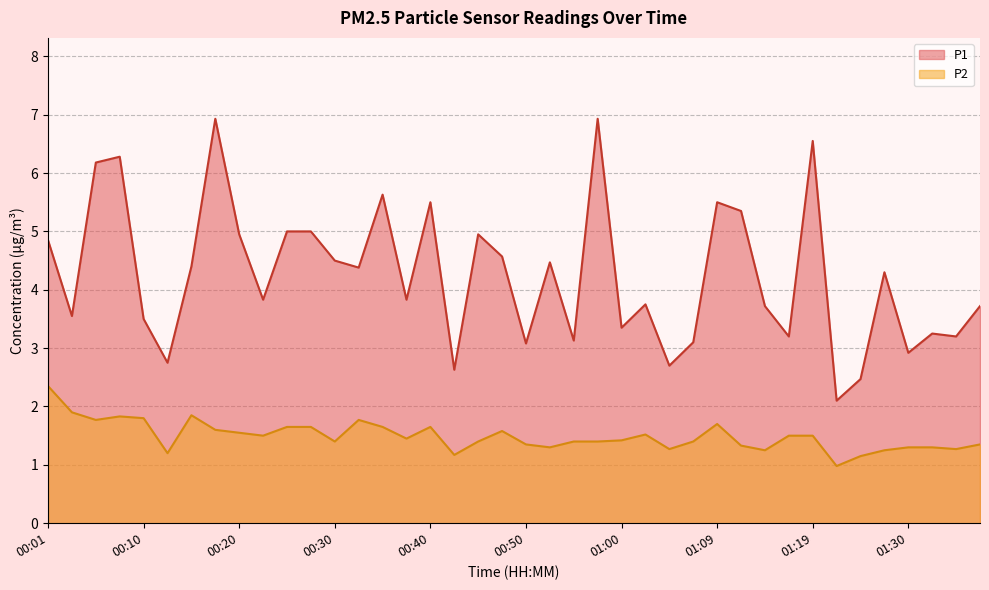

Reading left to right, what are all the values shown in this chart?

P1: 00:01=4.8	00:03=3.5	00:05=6.2	00:08=6.3	00:10=3.5	00:13=2.8	00:15=4.4	00:18=6.9	00:20=5.0	00:23=3.8	00:25=5.0	00:27=5.0	00:30=4.5	00:32=4.4	00:35=5.6	00:38=3.8	00:40=5.5	00:42=2.6	00:45=5.0	00:47=4.6	00:50=3.1	00:52=4.5	00:55=3.1	00:57=6.9	01:00=3.4	01:02=3.8	01:05=2.7	01:07=3.1	01:09=5.5	01:12=5.3	01:14=3.7	01:17=3.2	01:19=6.5	01:22=2.1	01:25=2.5	01:27=4.3	01:30=2.9	01:32=3.2	01:35=3.2	01:37=3.7
P2: 00:01=2.4	00:03=1.9	00:05=1.8	00:08=1.8	00:10=1.8	00:13=1.2	00:15=1.9	00:18=1.6	00:20=1.6	00:23=1.5	00:25=1.6	00:27=1.6	00:30=1.4	00:32=1.8	00:35=1.6	00:38=1.4	00:40=1.6	00:42=1.2	00:45=1.4	00:47=1.6	00:50=1.4	00:52=1.3	00:55=1.4	00:57=1.4	01:00=1.4	01:02=1.5	01:05=1.3	01:07=1.4	01:09=1.7	01:12=1.3	01:14=1.2	01:17=1.5	01:19=1.5	01:22=1.0	01:25=1.1	01:27=1.2	01:30=1.3	01:32=1.3	01:35=1.3	01:37=1.4